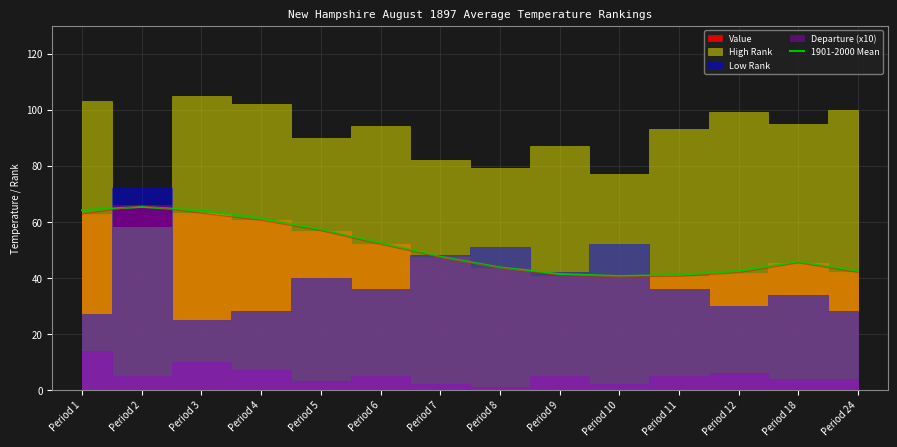

What is the maximum value shown in the chart?

65.3